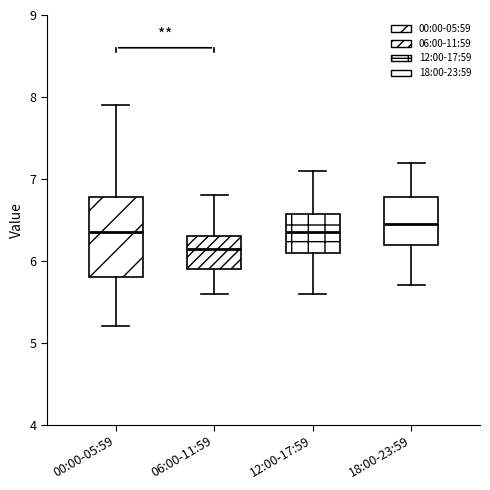

Reading left to right, read every box against the y-axis: the position of its median line, the range the box covers, and the ends of its whiskers. The values are not printed on the chart, so give them approximately, as read against the axis.

00:00-05:59: median 6.4, box 5.8 to 6.8, whiskers 5.2 to 7.9
06:00-11:59: median 6.2, box 5.9 to 6.3, whiskers 5.6 to 6.8
12:00-17:59: median 6.4, box 6.1 to 6.6, whiskers 5.6 to 7.1
18:00-23:59: median 6.5, box 6.2 to 6.8, whiskers 5.7 to 7.2